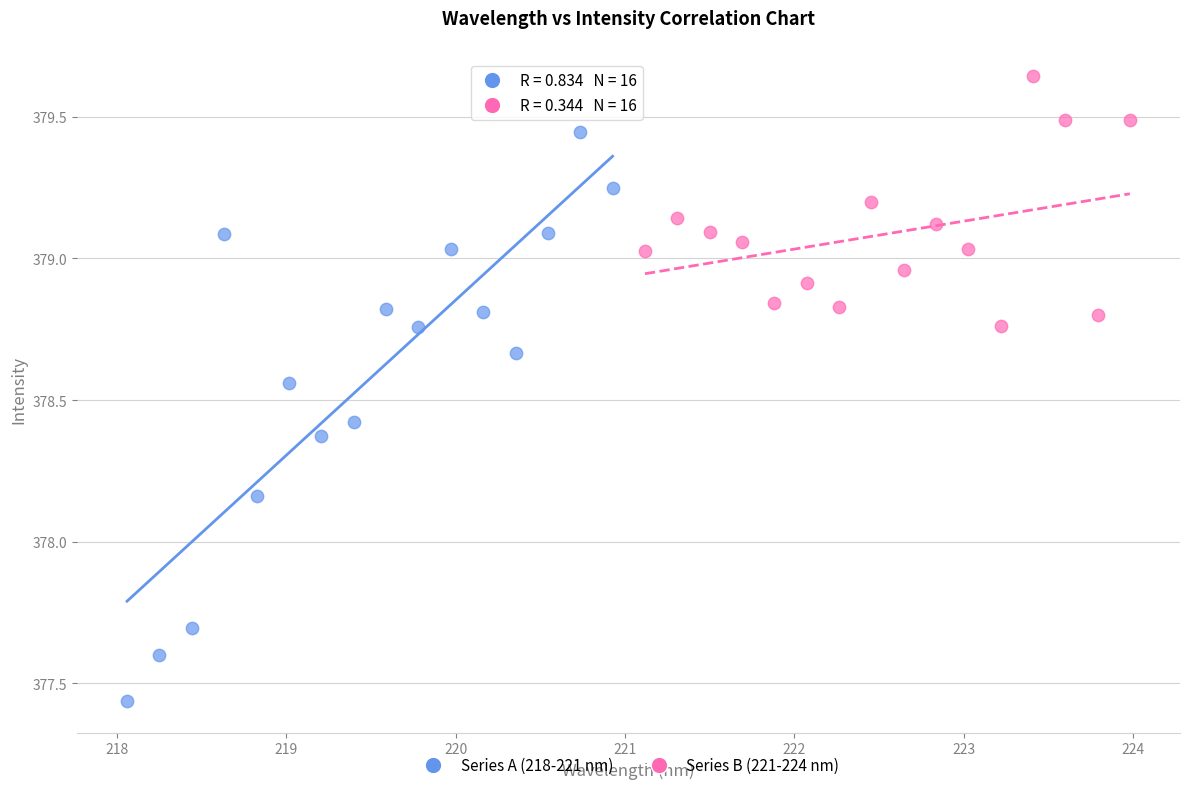

Which series reaches the maximum Y coordinate?

Series B (221-224 nm)